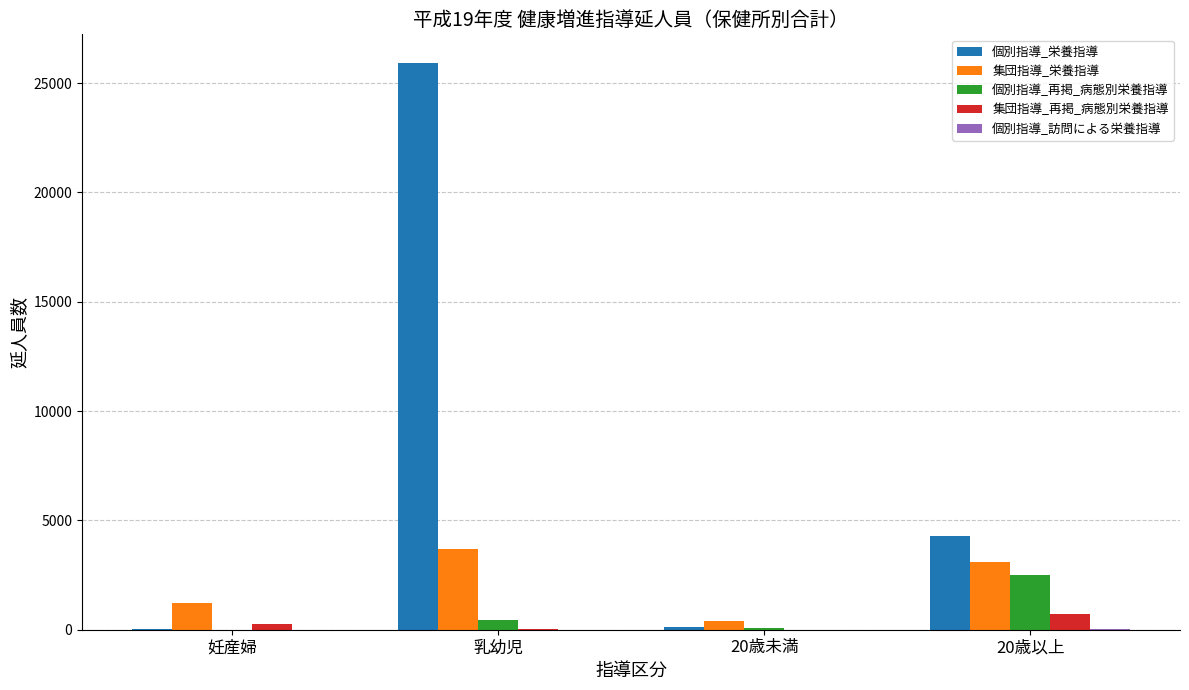

What is the total value across all series at 妊産婦?

1507